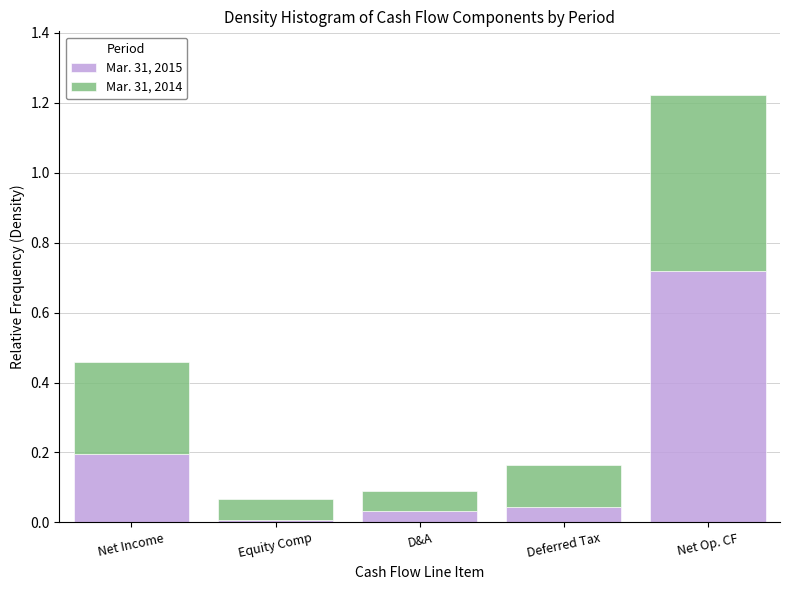

Which category has the highest value in the Mar. 31, 2015 series?

Net Op. CF